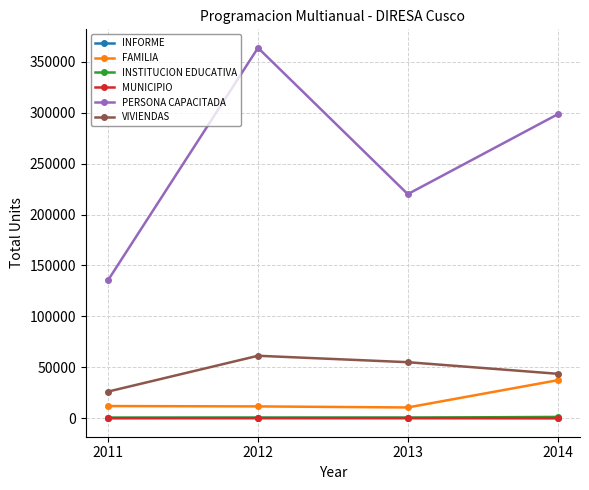

True or false: INSTITUCION EDUCATIVA and PERSONA CAPACITADA cross at least once.

False